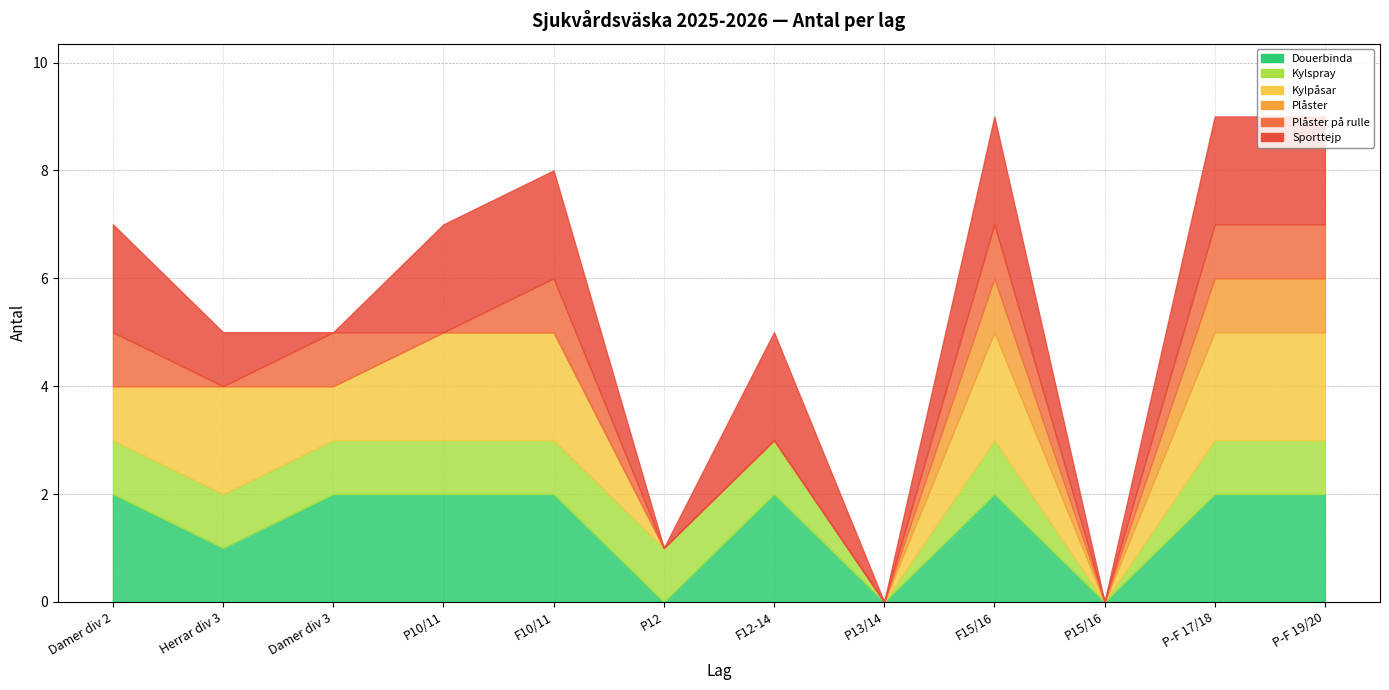

Reading left to right, transcribe all the data shown in this chart.

Douerbinda: 2	1	2	2	2	0	2	0	2	0	2	2
Kylspray: 1	1	1	1	1	1	1	0	1	0	1	1
Kylpåsar: 1	2	1	2	2	0	0	0	2	0	2	2
Plåster: 0	0	0	0	0	0	0	0	1	0	1	1
Plåster på rulle: 1	0	1	0	1	0	0	0	1	0	1	1
Sporttejp: 2	1	0	2	2	0	2	0	2	0	2	2